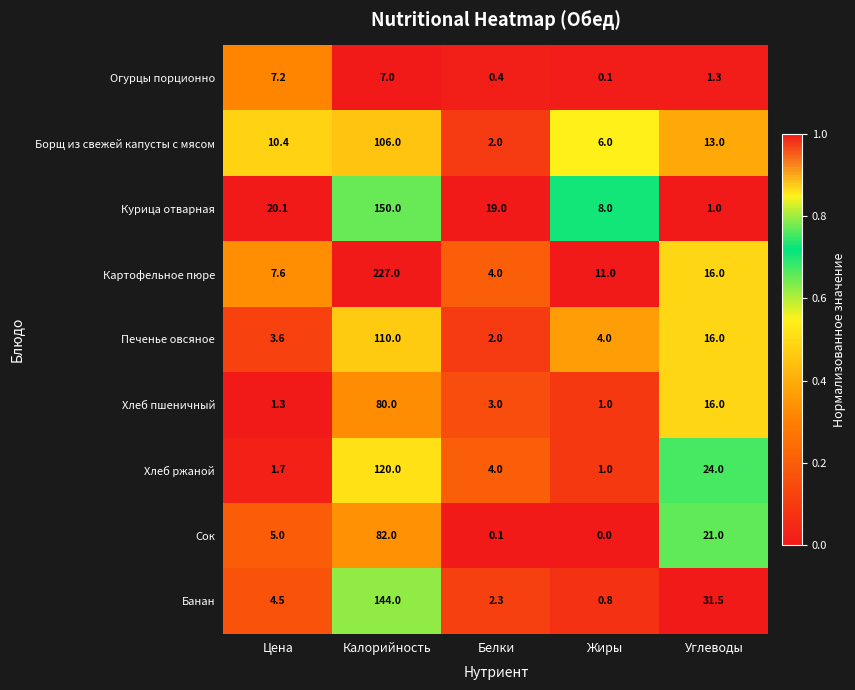

Between Калорийность and Белки, which series saw the biggest shift?

Картофельное пюре